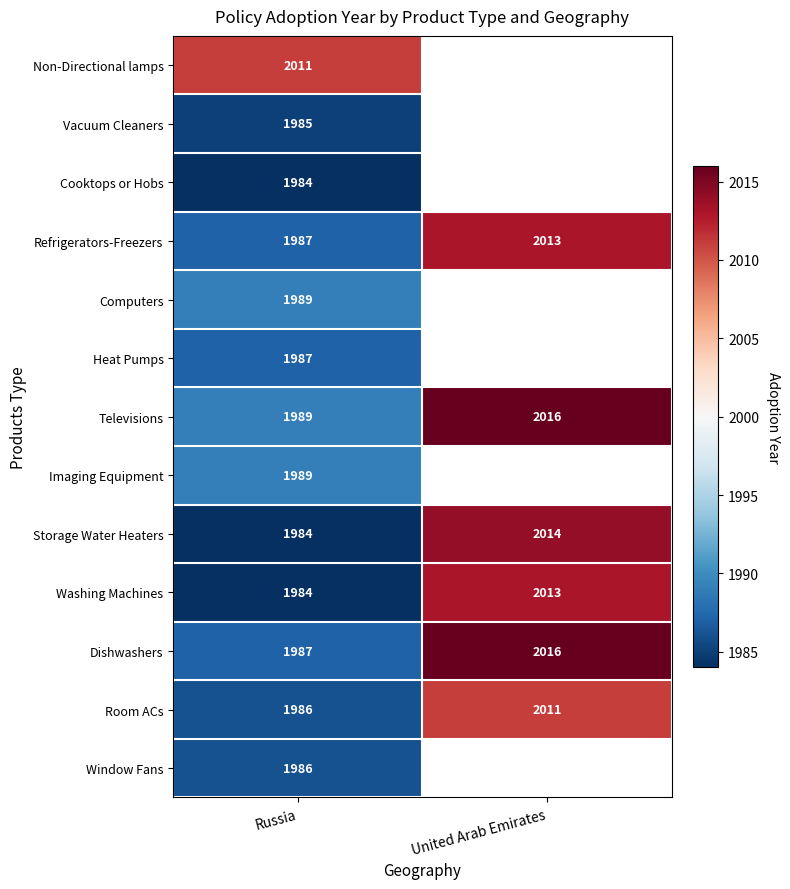

What is the difference between the highest and lowest values at Russia?

27